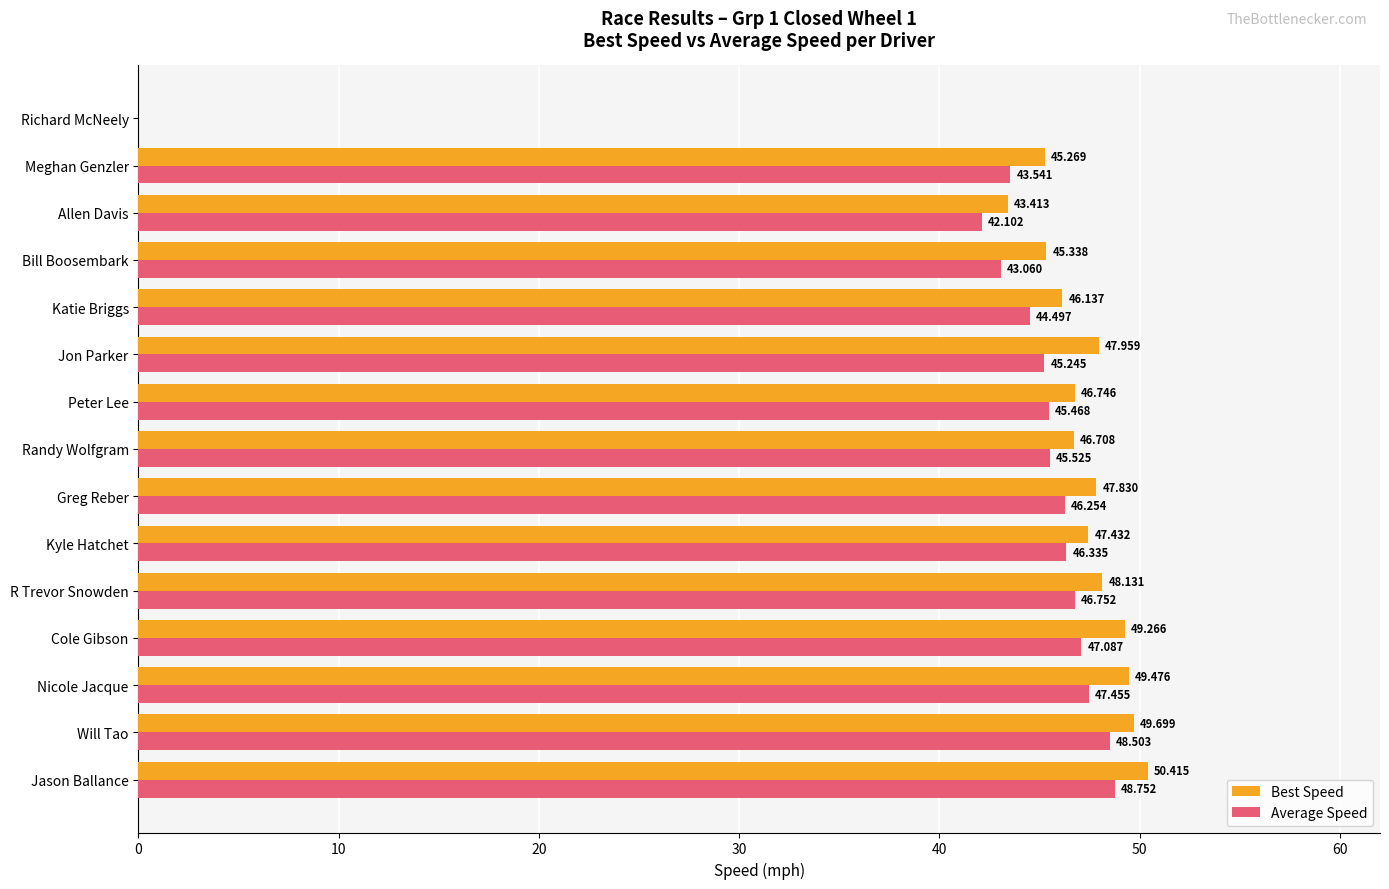

Between R Trevor Snowden and Katie Briggs, which series saw the biggest shift?

Average Speed